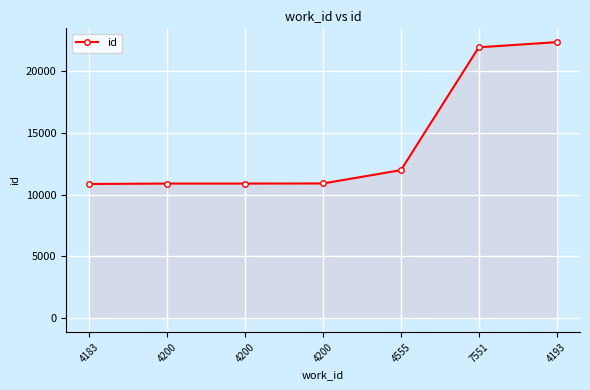

Rank the categories by value from lowest to highest.

4183, 4200, 4200, 4200, 4555, 7551, 4193